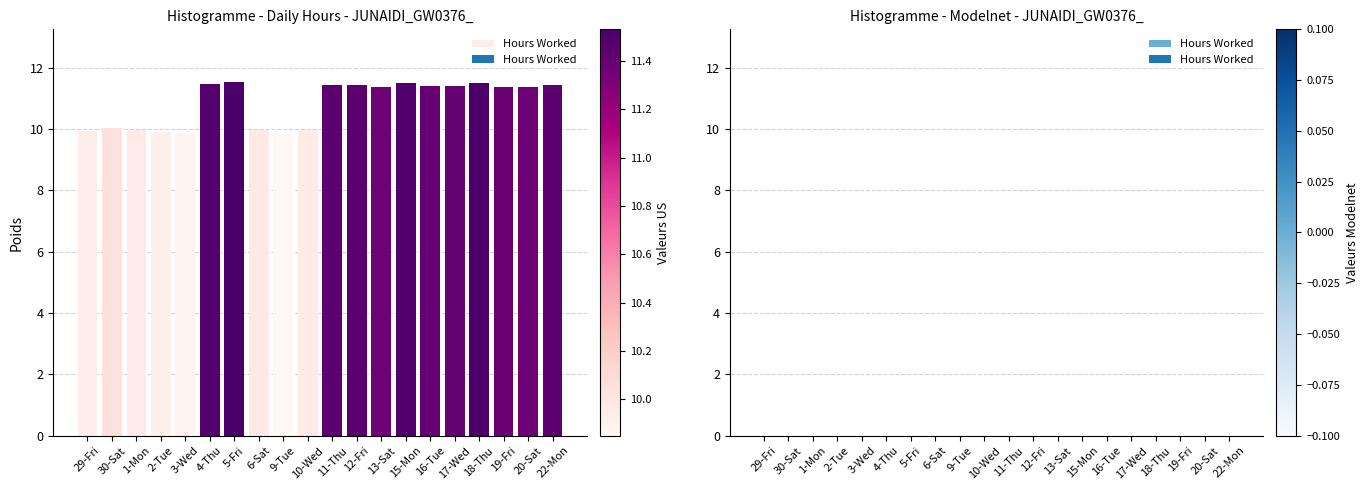

Are the bars horizontal?

No